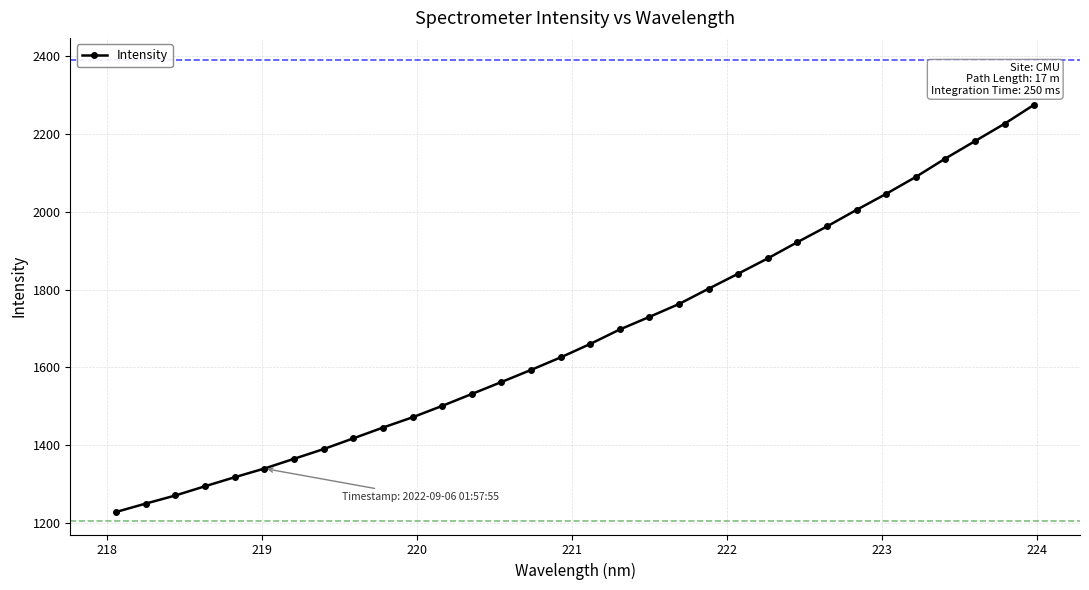

What is the smallest value displayed?

1229.0